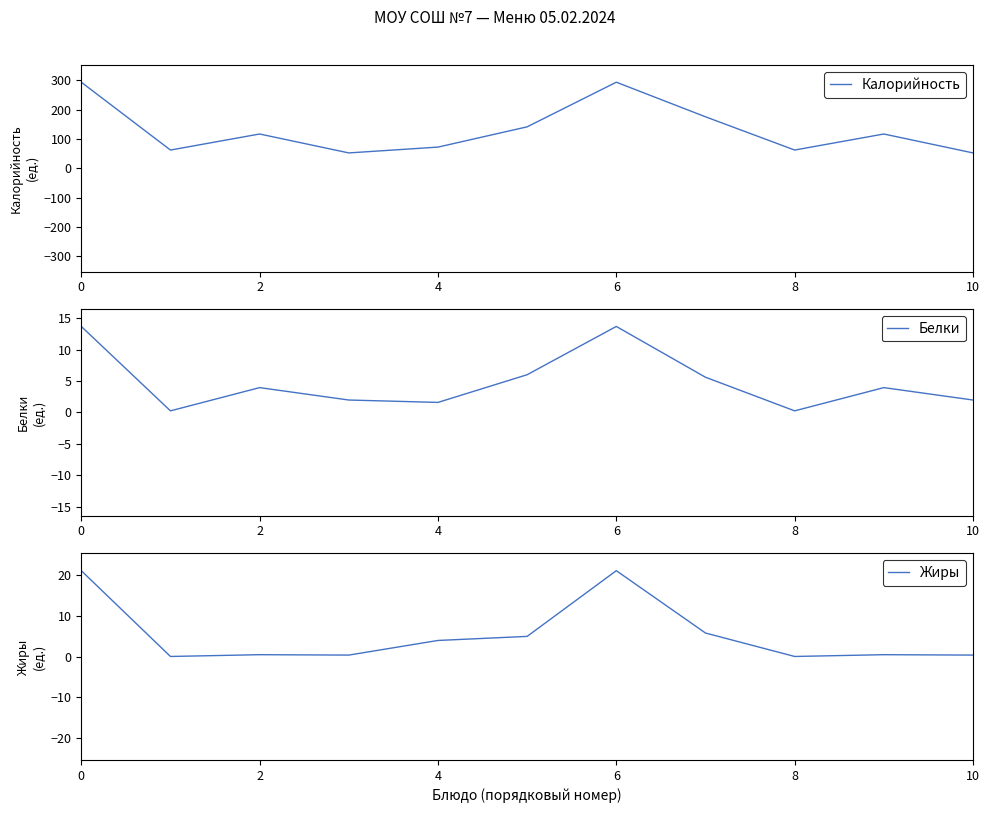

What is the minimum value shown in the chart?

0.1